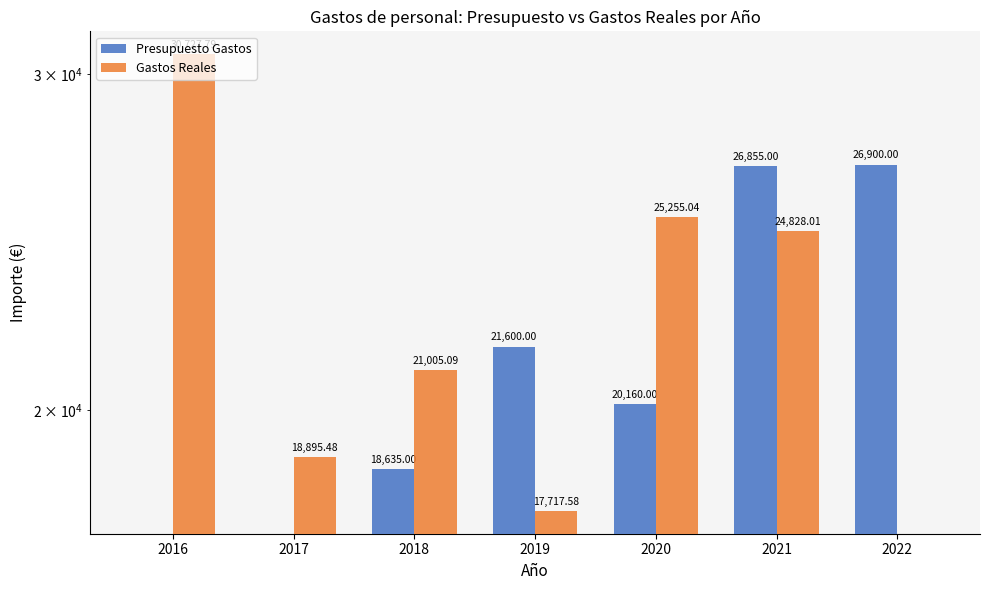

Is the value of Gastos Reales at 2017 greater than the value of Presupuesto Gastos at 2021?

No